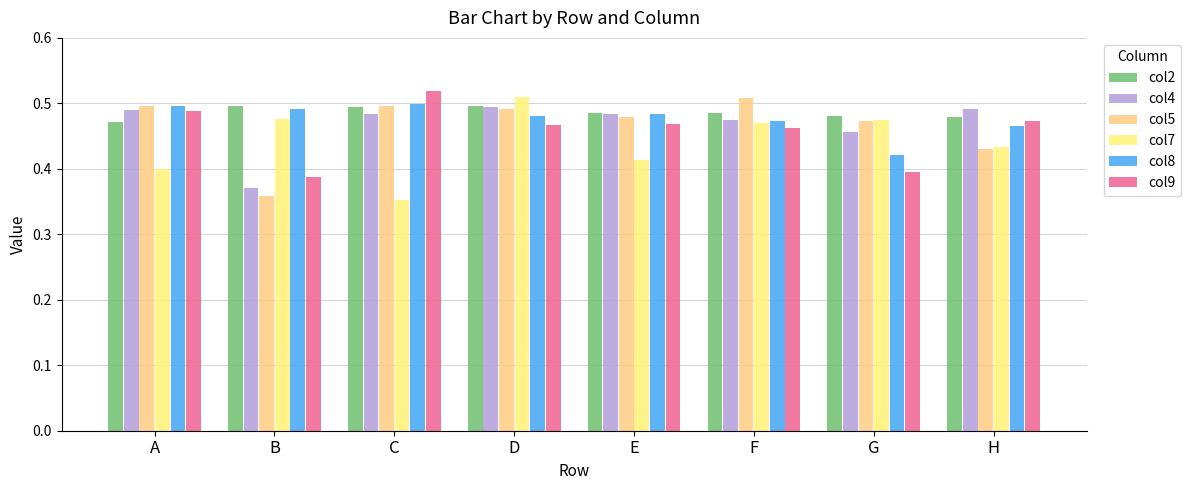

The value of col7 at H is 0.4. True or false?

True